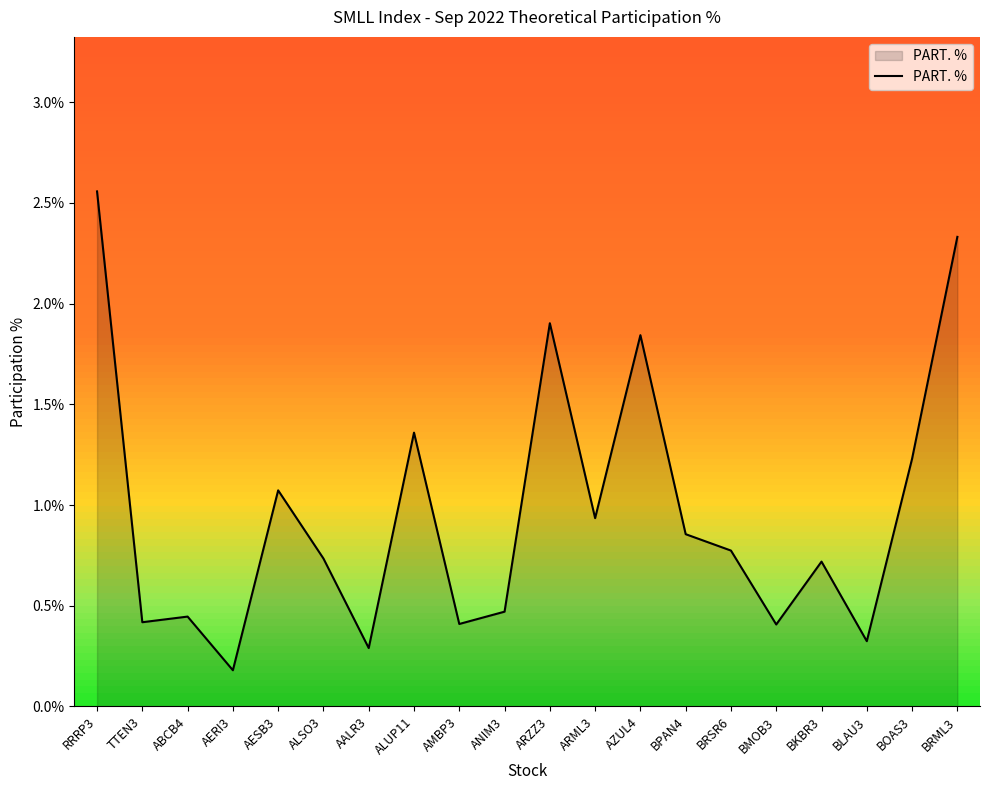

Count the number of categories in the chart.

20